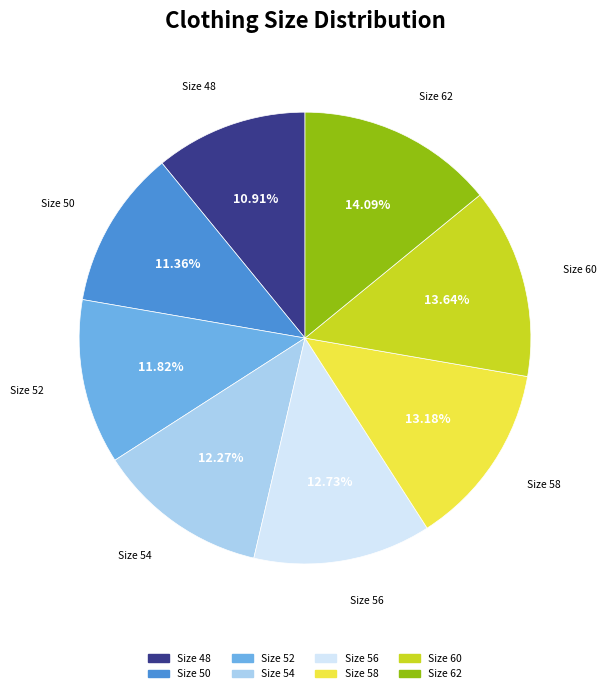

What percentage do Size 54 and Size 56 together represent?

25.0%